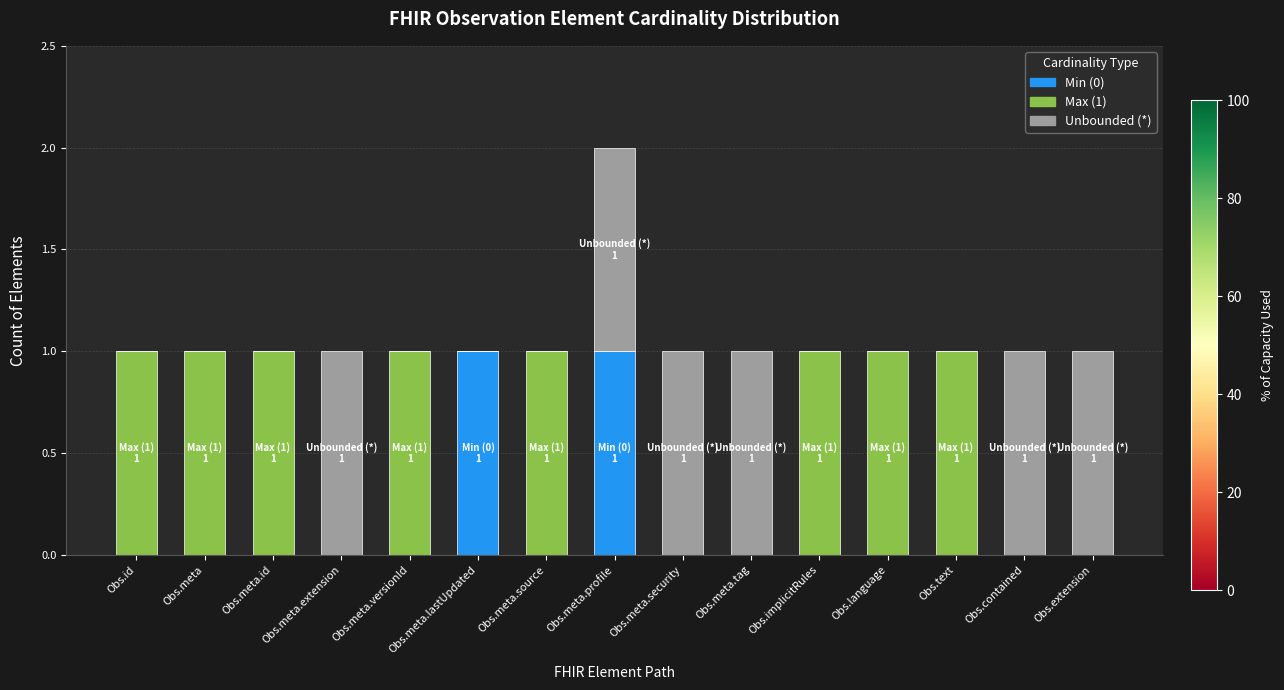

Is it true that Min (0) equals -1 at Obs.text?

False